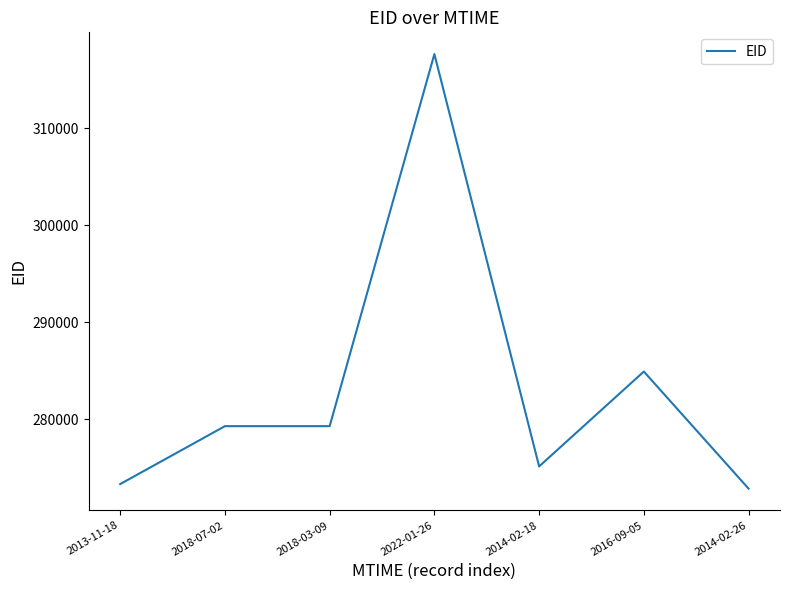

Does the chart have visible grid lines?

No